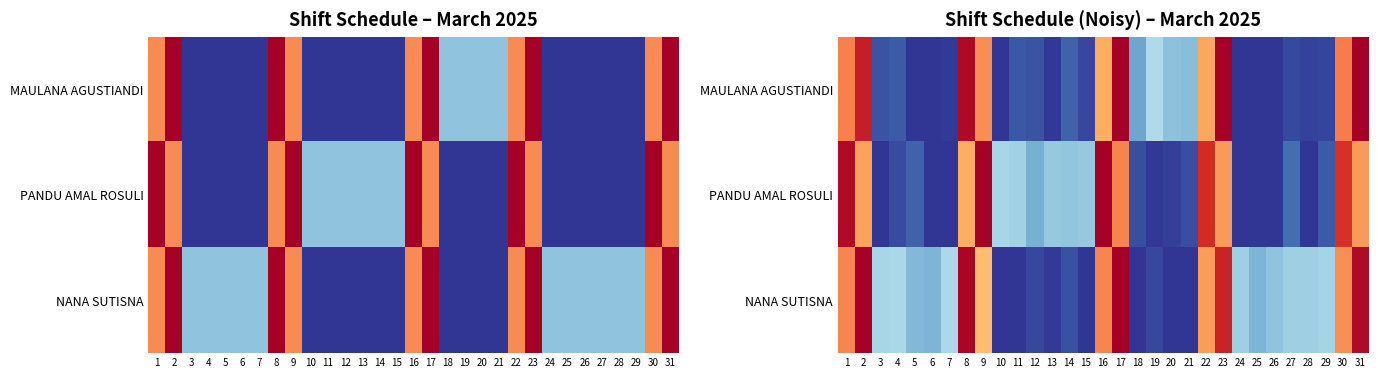

At which label does NANA SUTISNA first exceed 2?

1